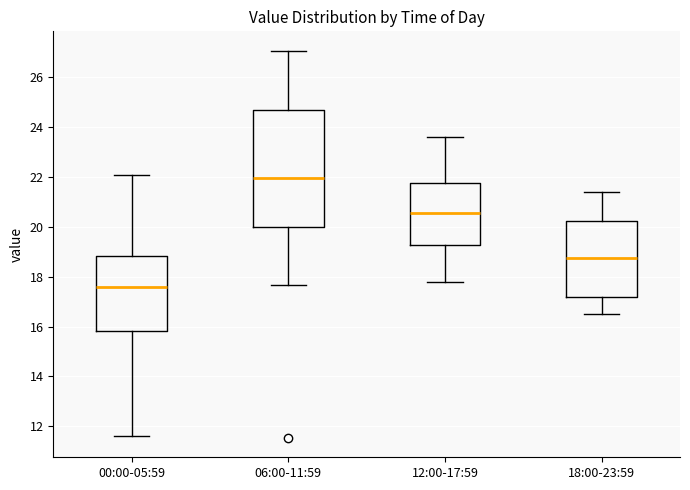

Reading left to right, read every box against the y-axis: the position of its median line, the range the box covers, and the ends of its whiskers. The values are not printed on the chart, so give them approximately, as read against the axis.

00:00-05:59: median 17.6, box 15.8 to 18.8, whiskers 11.6 to 22.0
06:00-11:59: median 22.0, box 20.0 to 24.6, whiskers 17.6 to 27.0
12:00-17:59: median 20.6, box 19.2 to 21.8, whiskers 17.8 to 23.6
18:00-23:59: median 18.8, box 17.2 to 20.2, whiskers 16.6 to 21.4